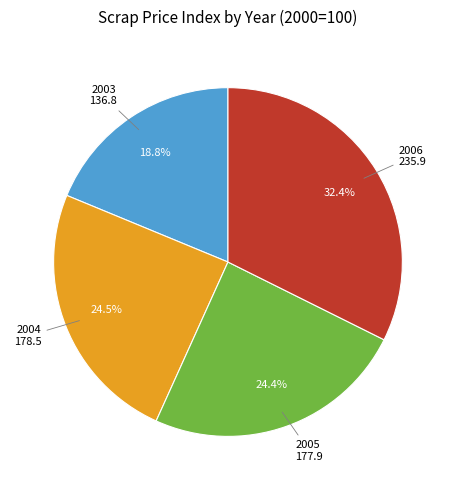

Count the number of slices in the pie.

4